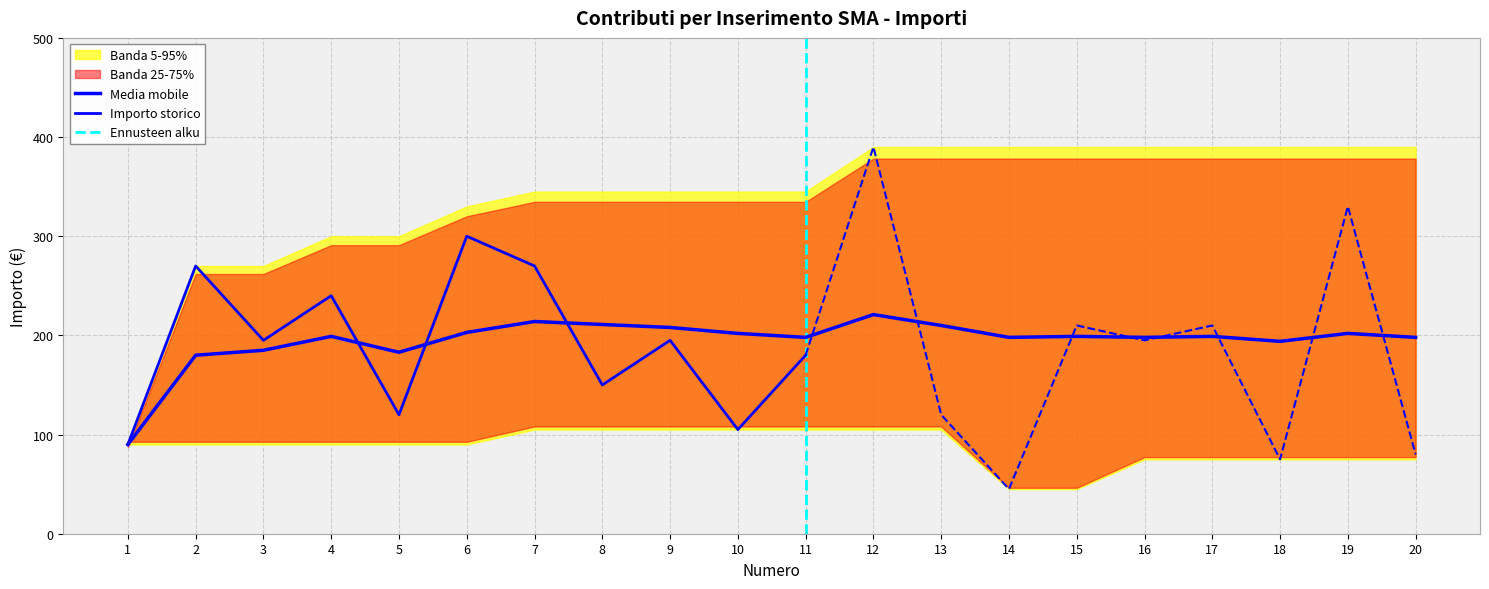

What is the smallest value displayed?

45